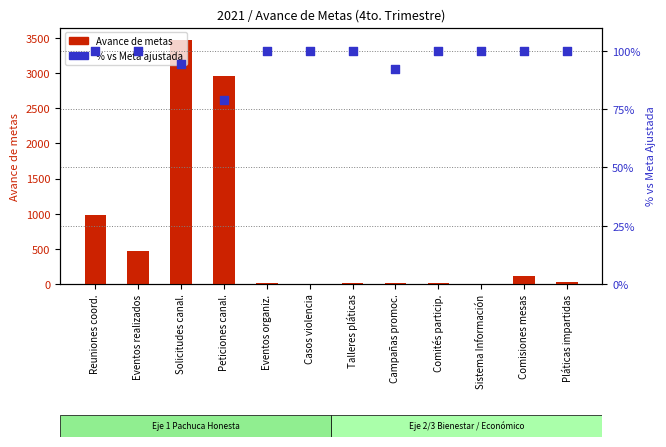

Which series has the largest Y range (max minus min)?

Avance de metas